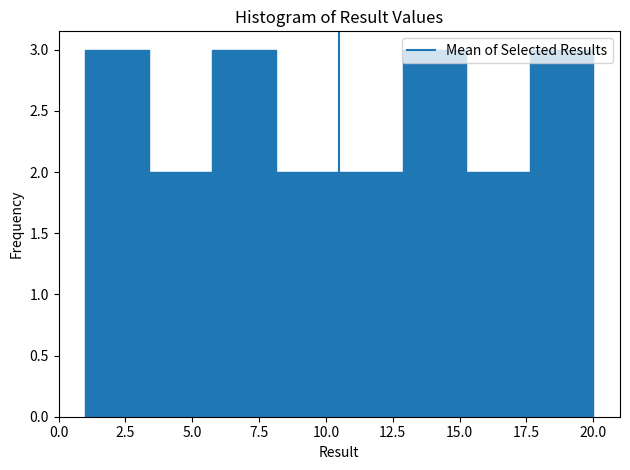

How tall is the bar that spans 17.5 to 20.0 on the x-axis? Neither the bar edges nor the heights are printed on the chart, so give them approximately, as read against the axes.

3